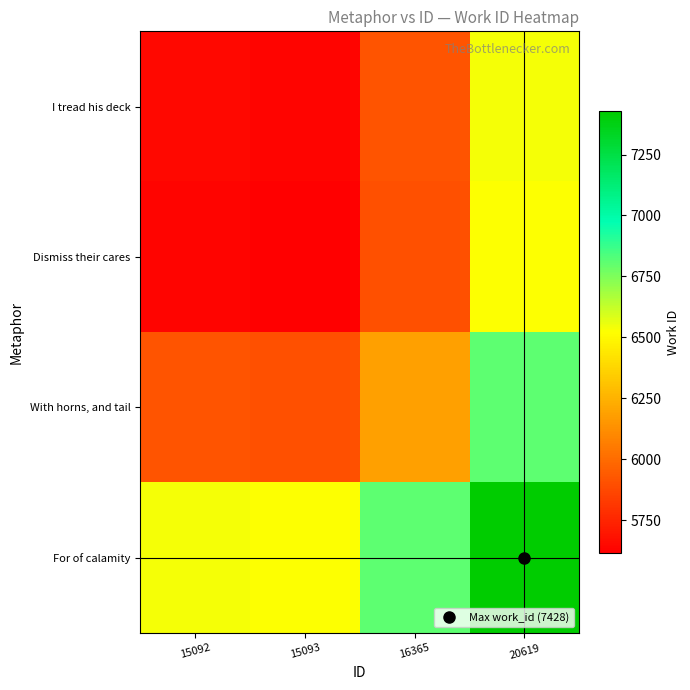

Which label corresponds to the smallest value in the chart?

15093